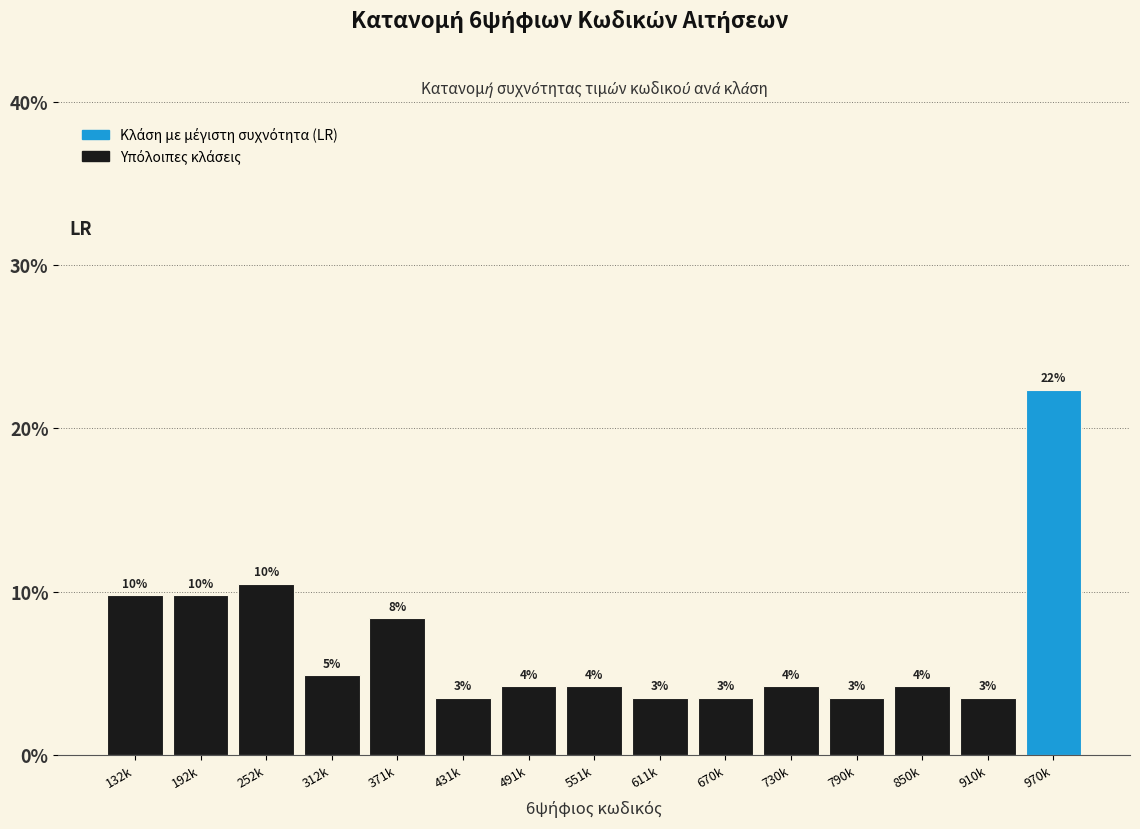

Does the chart contain any negative values?

No